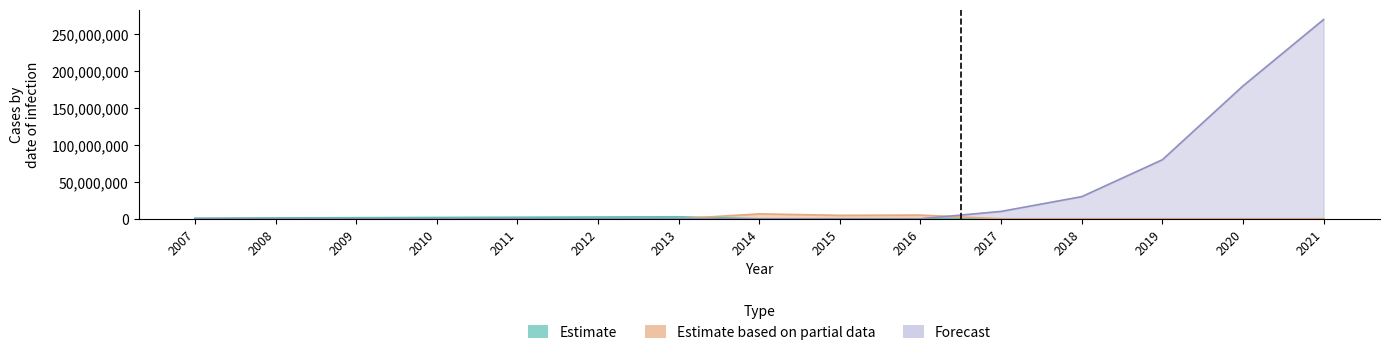

How many times do Estimate and Estimate based on partial data cross each other?

1